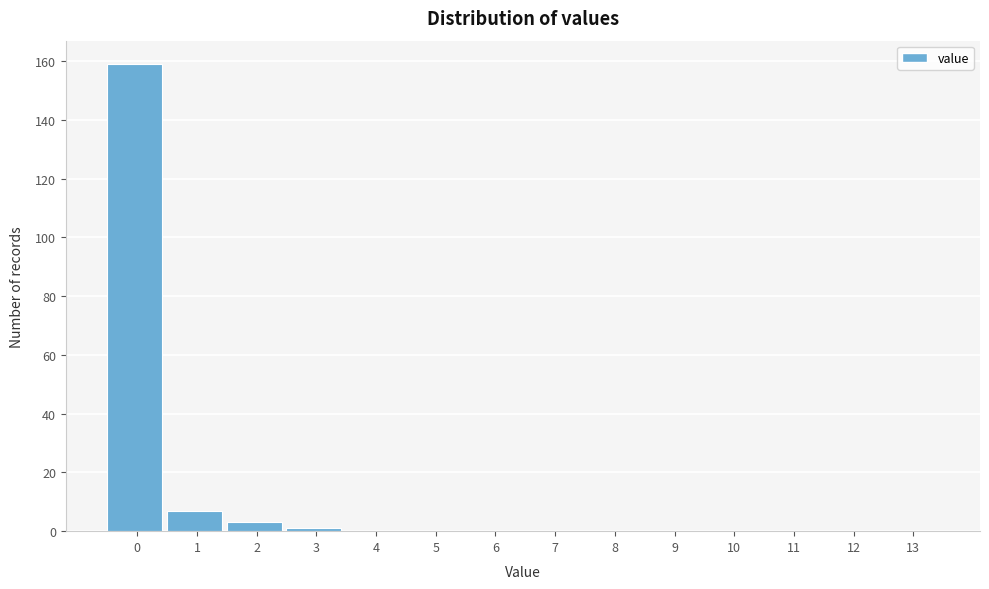

Reading left to right, extract all data points from this chart.

0=159	1=7	2=3	3=1	4=0	5=0	6=0	7=0	8=0	9=0	10=0	11=0	12=0	13=0